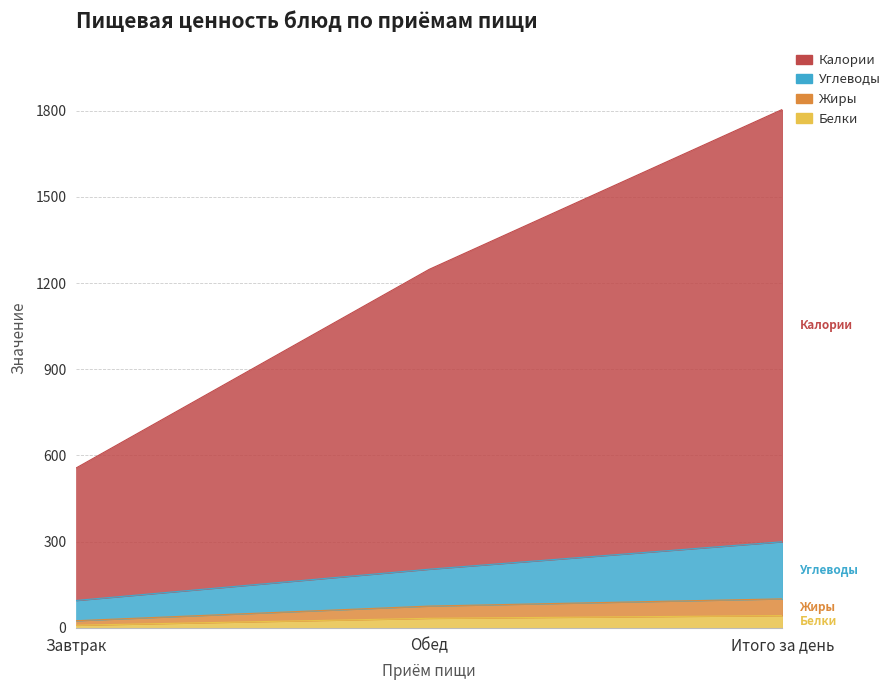

The Жиры series shows 101.3 at Итого за день. True or false?

True